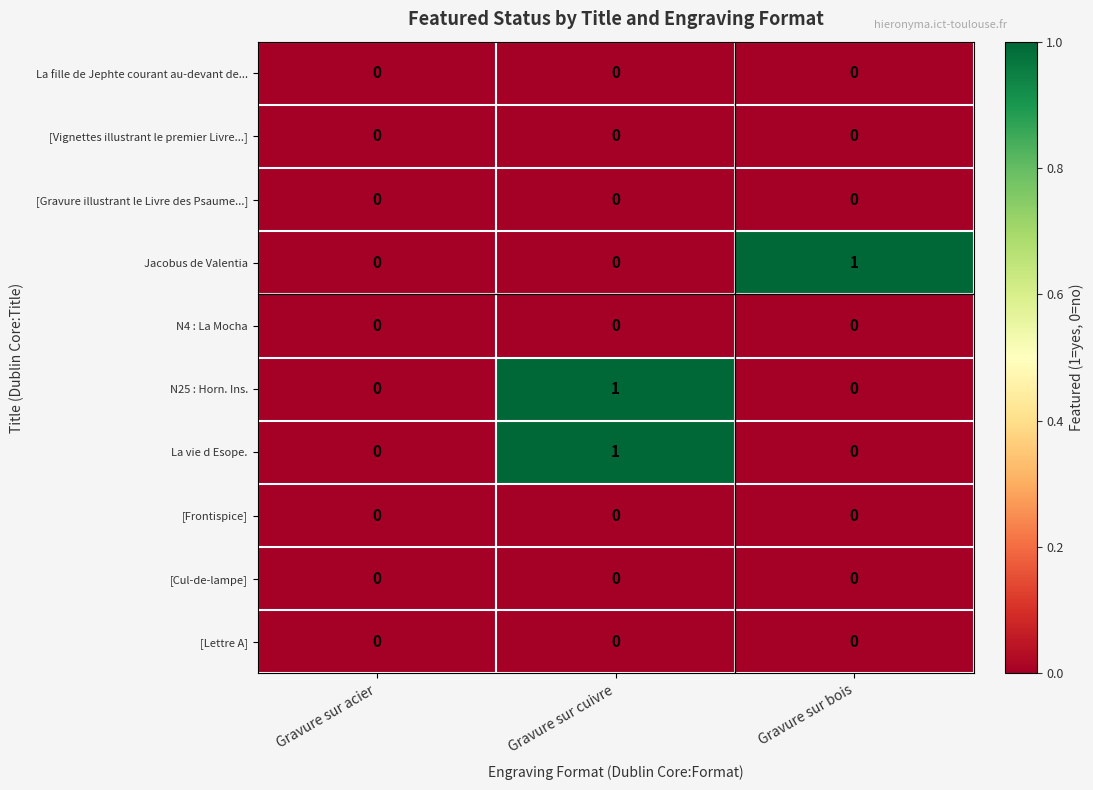

Which category has the highest value in the La vie d Esope. series?

Gravure sur cuivre